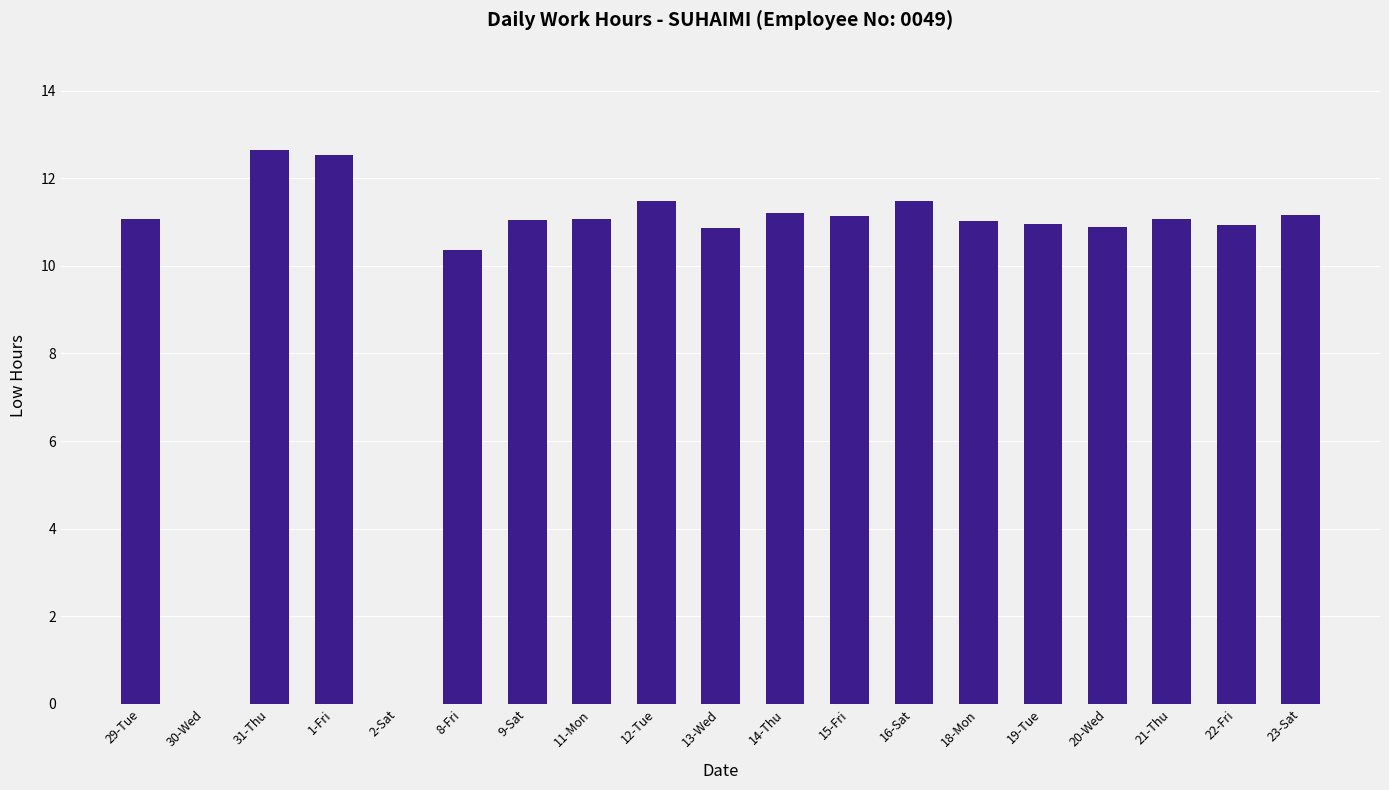

How many categories are shown in the chart?

19